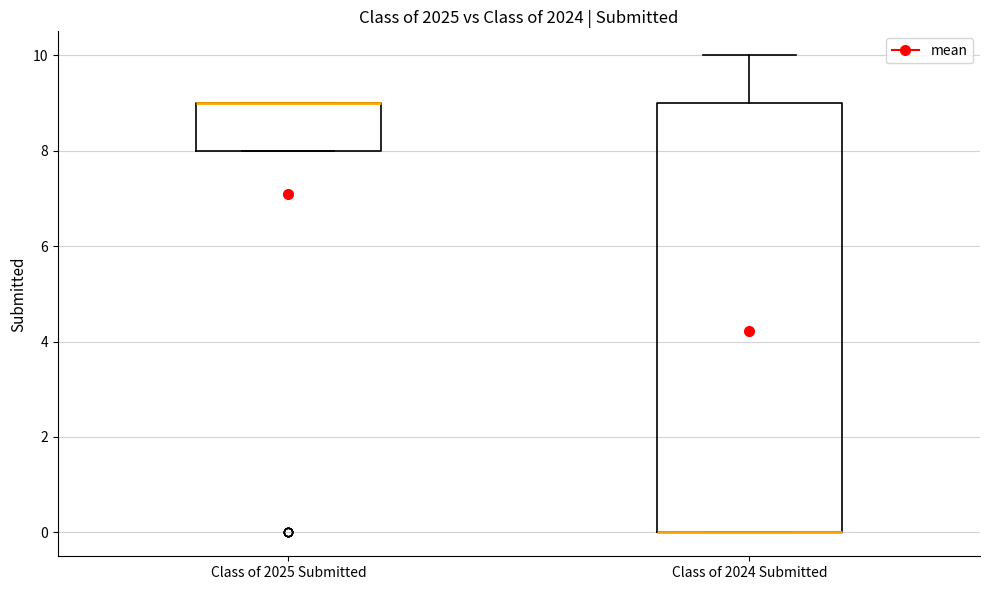

Where is the lower edge of the box for Class of 2025 Submitted on the y-axis? The values are not printed on the chart, so give them approximately, as read against the axis.

8